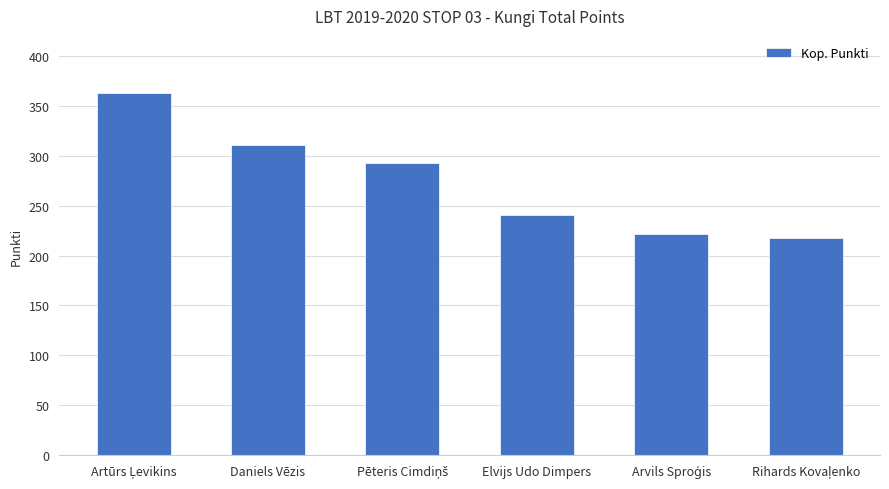

Is it true that the value at Elvijs Udo Dimpers is 85?

False